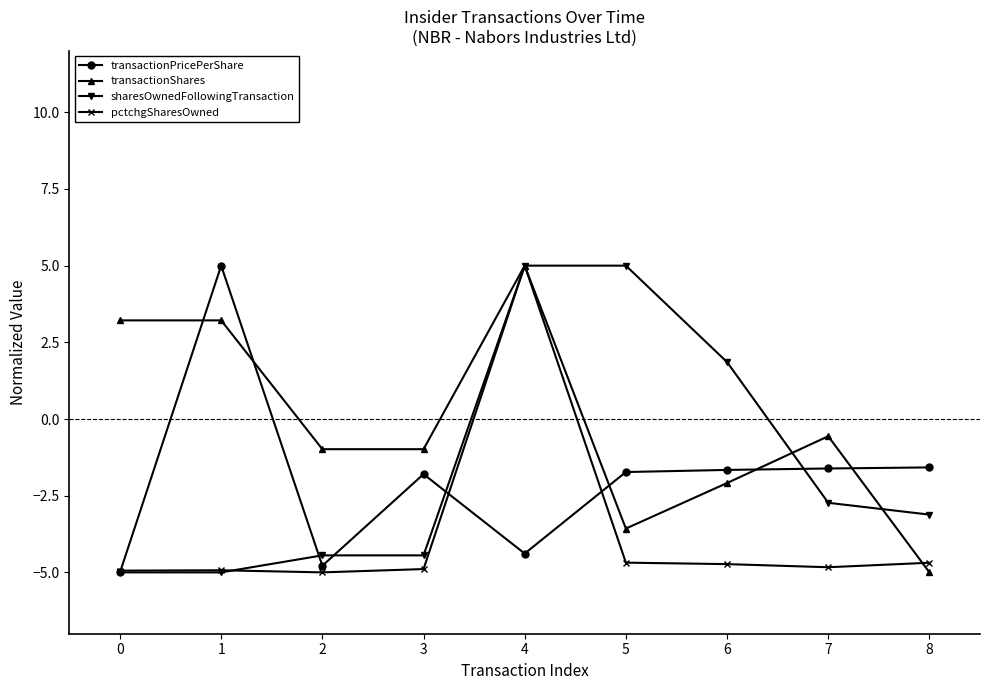

Rank the series at 7 from lowest to highest value.

pctchgSharesOwned, sharesOwnedFollowingTransaction, transactionPricePerShare, transactionShares